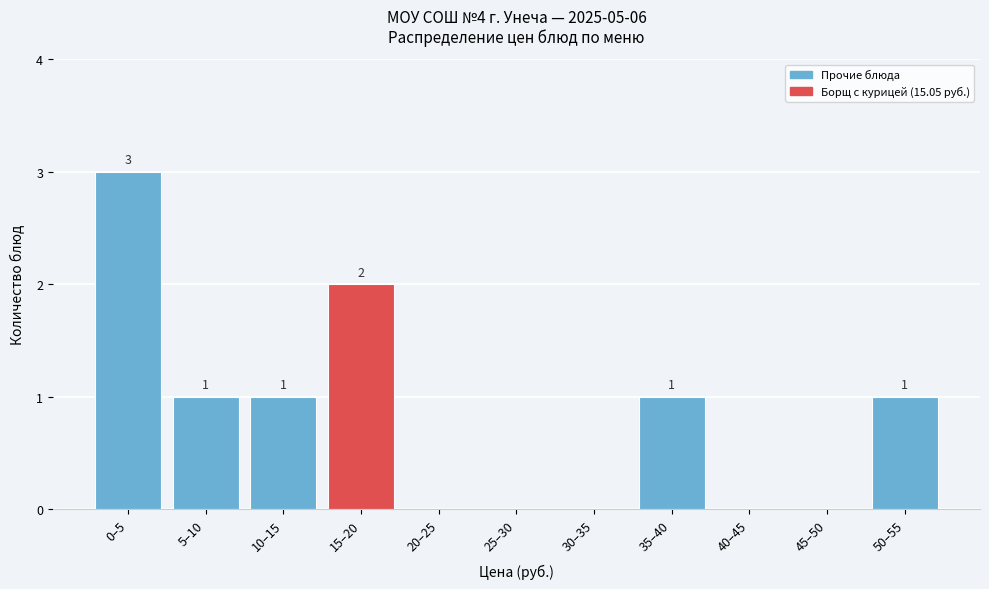

Reading right to left, list all the values displayed in this chart.

50–55=1	45–50=0	40–45=0	35–40=1	30–35=0	25–30=0	20–25=0	15–20=2	10–15=1	5–10=1	0–5=3